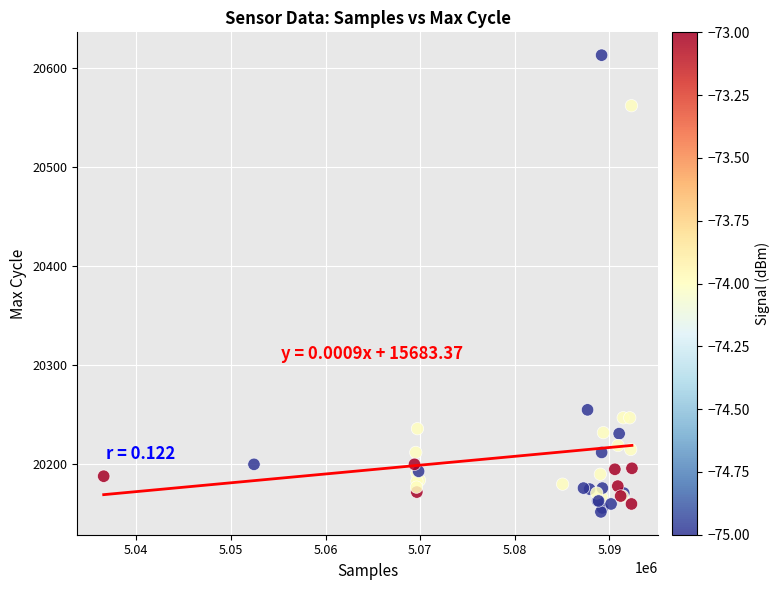

What Y value in the scatter plot is closest to 20382?

20255